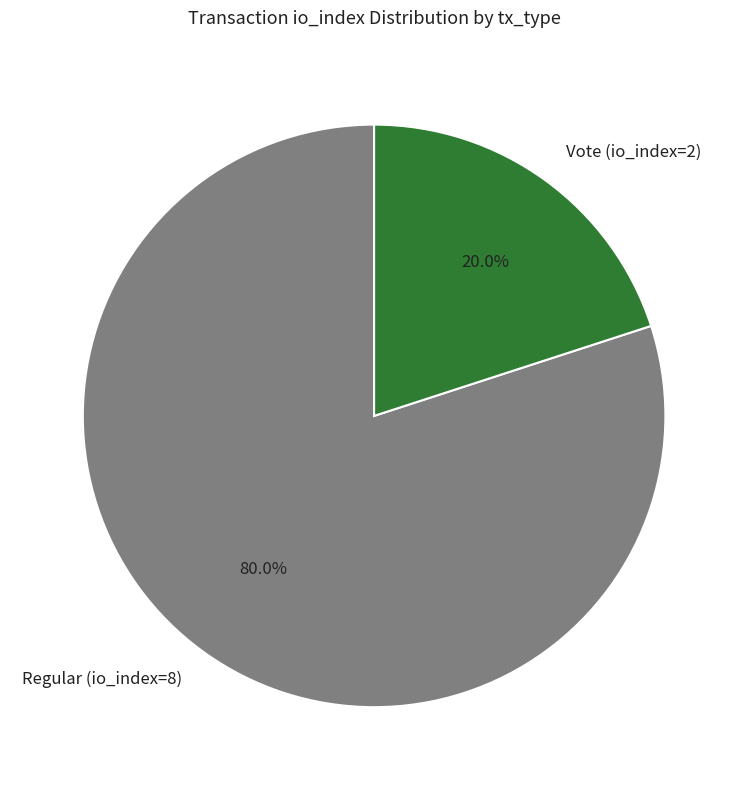

The Vote (io_index=2) slice represents 20% of the pie. True or false?

True